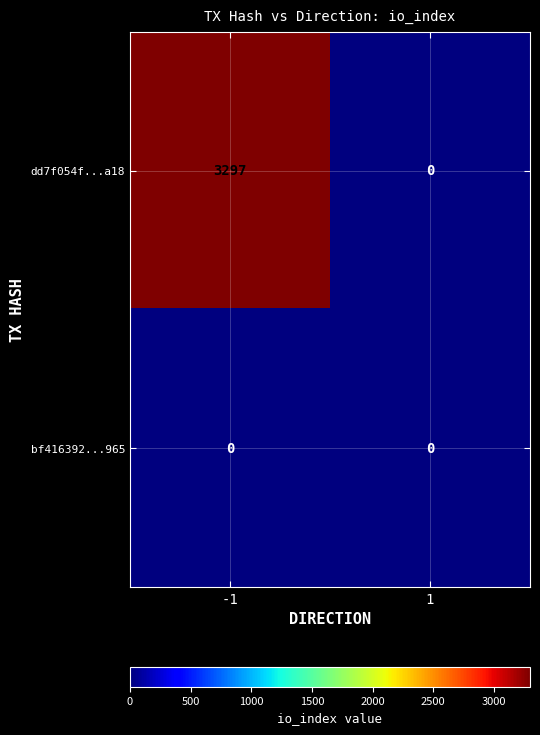

The dd7f054f...a18 series shows 2219 at -1. True or false?

False